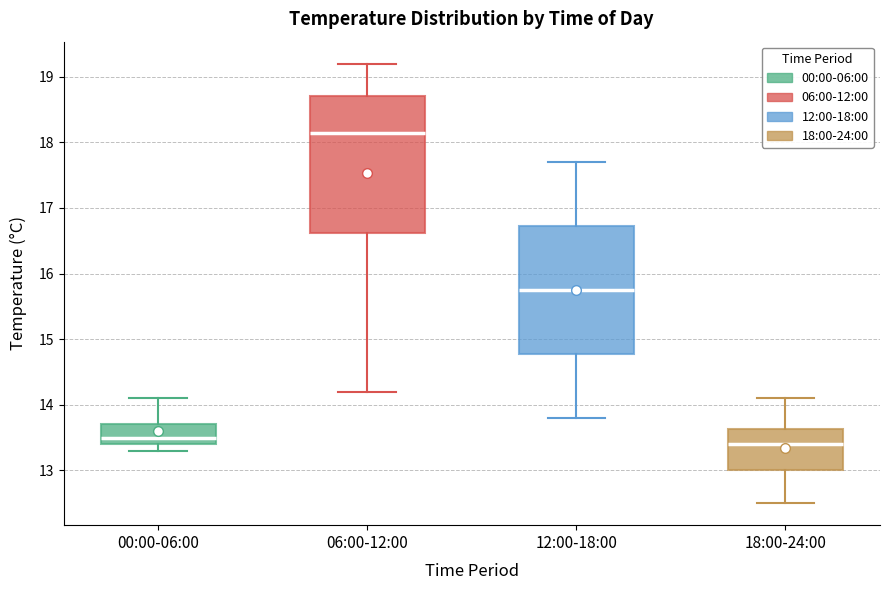

Where does the upper whisker of the box for 18:00-24:00 end on the y-axis? The values are not printed on the chart, so give them approximately, as read against the axis.

14.1